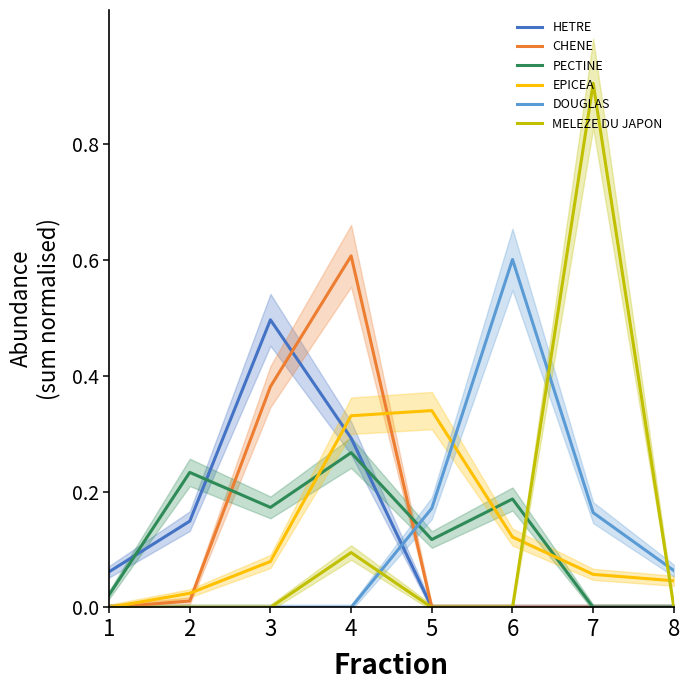

At which category does the chart reach its minimum across all series?

5